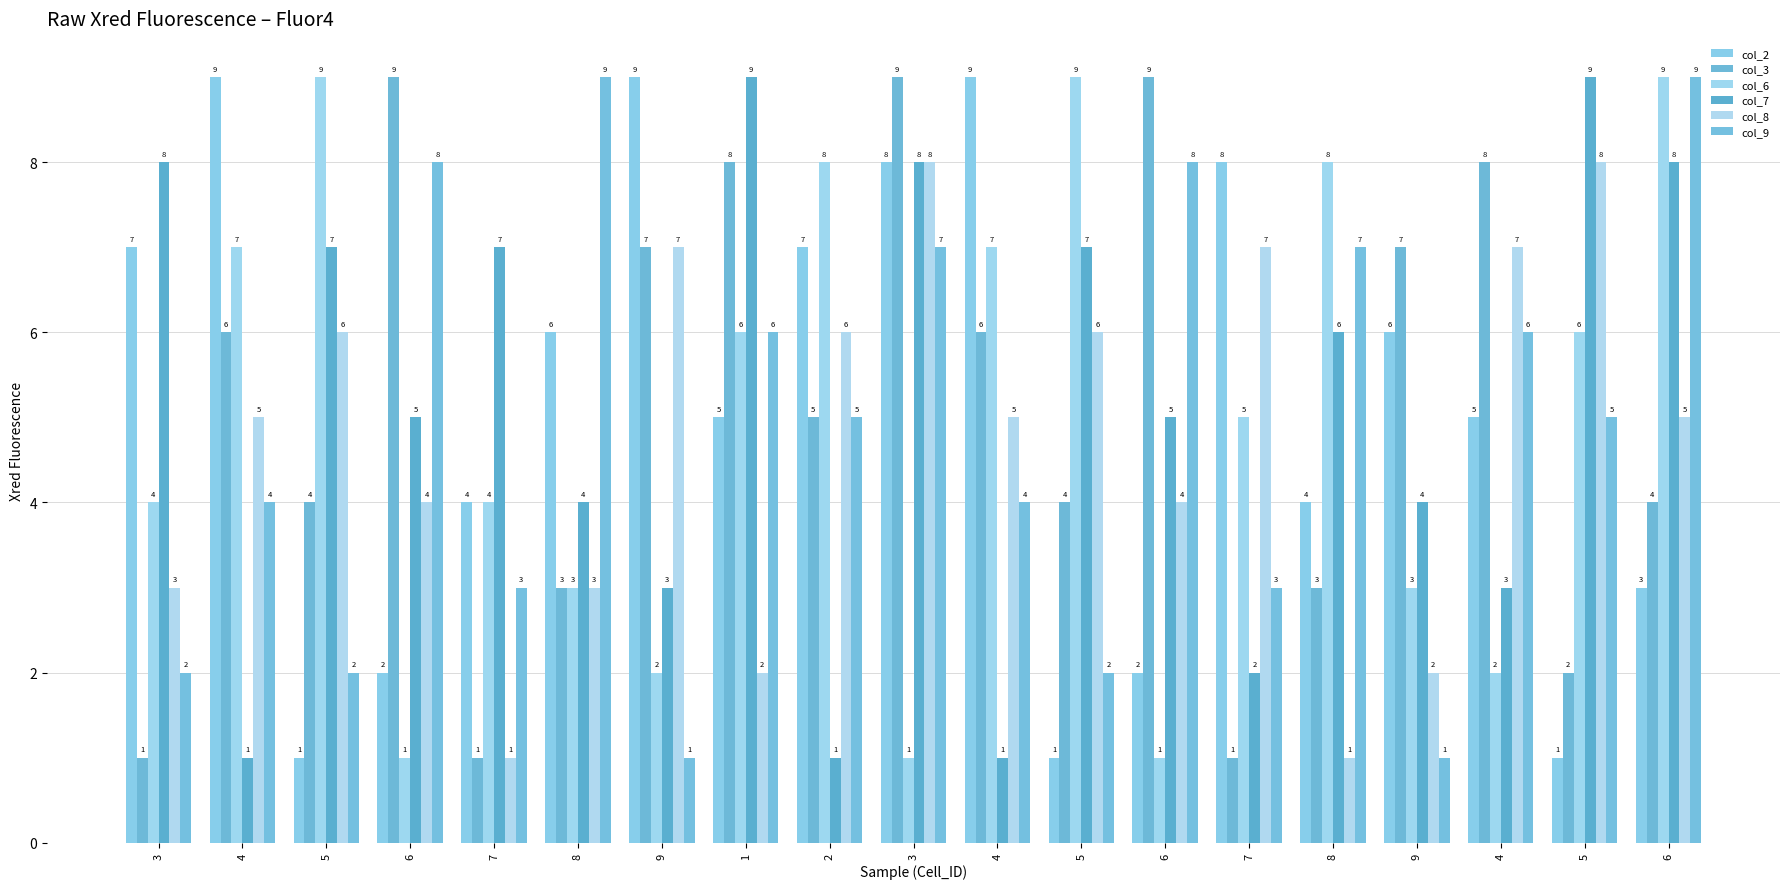

Which series has the largest total across all categories?

col_7